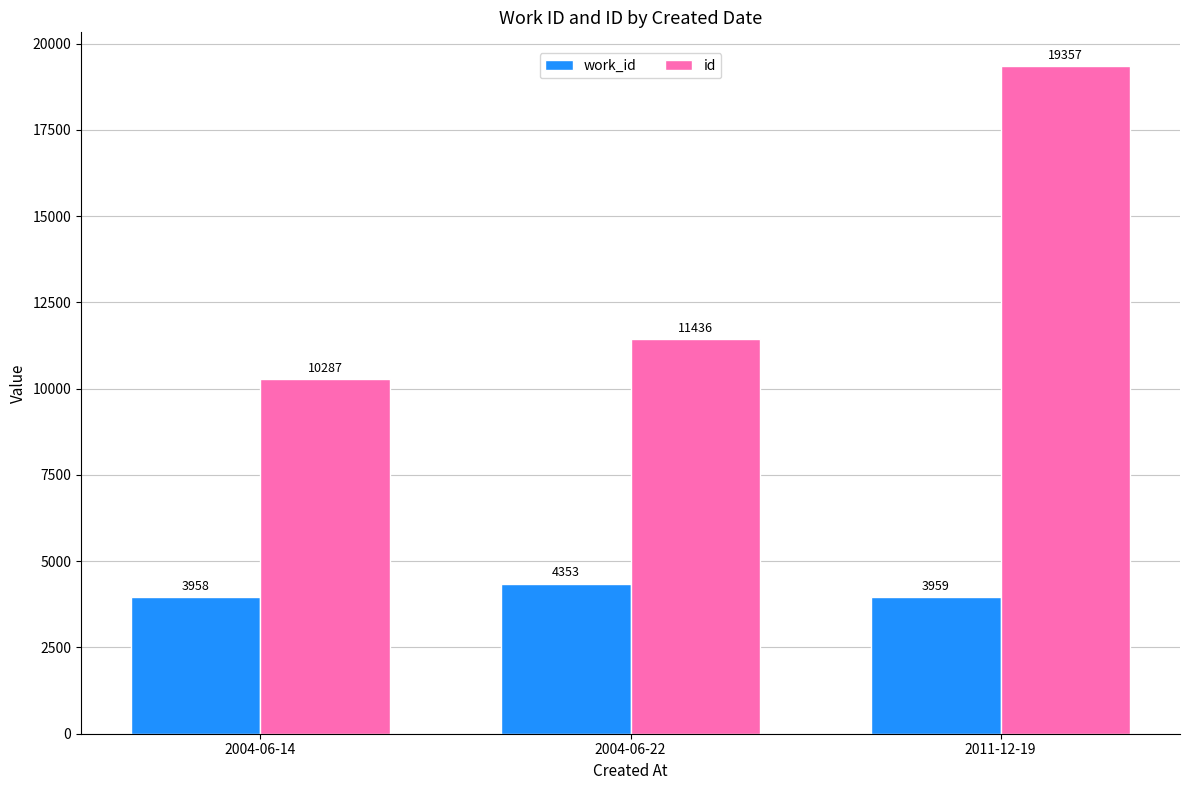

Rank the series by their average value, from highest to lowest.

id, work_id